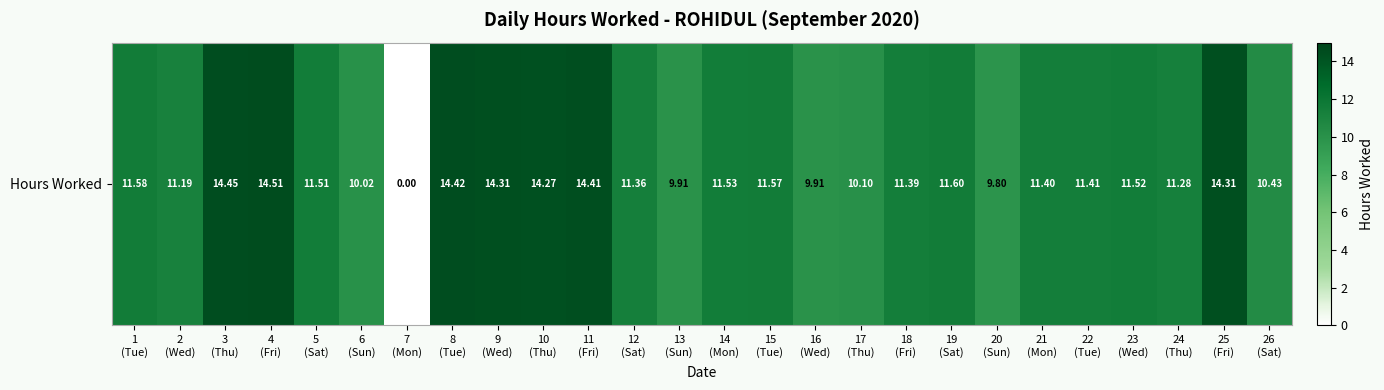

What is the ratio of the value at 17
(Thu) to the value at 14
(Mon)?

0.9